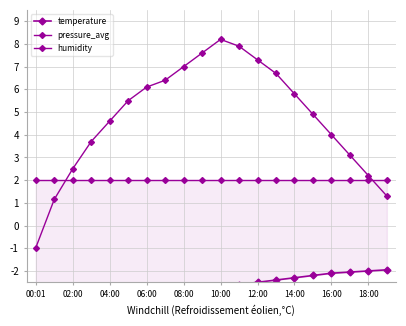

How many times do humidity and pressure_avg cross each other?

2